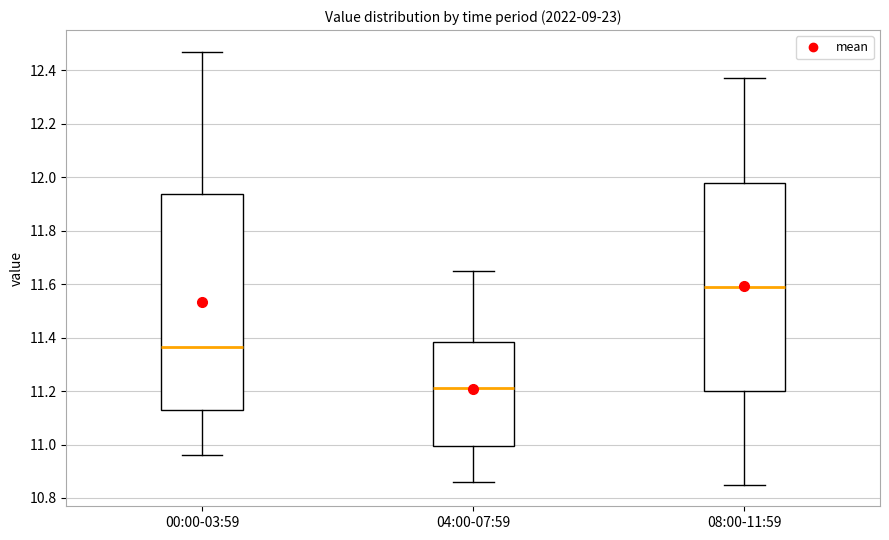

Which box's median line is the lowest?

04:00-07:59